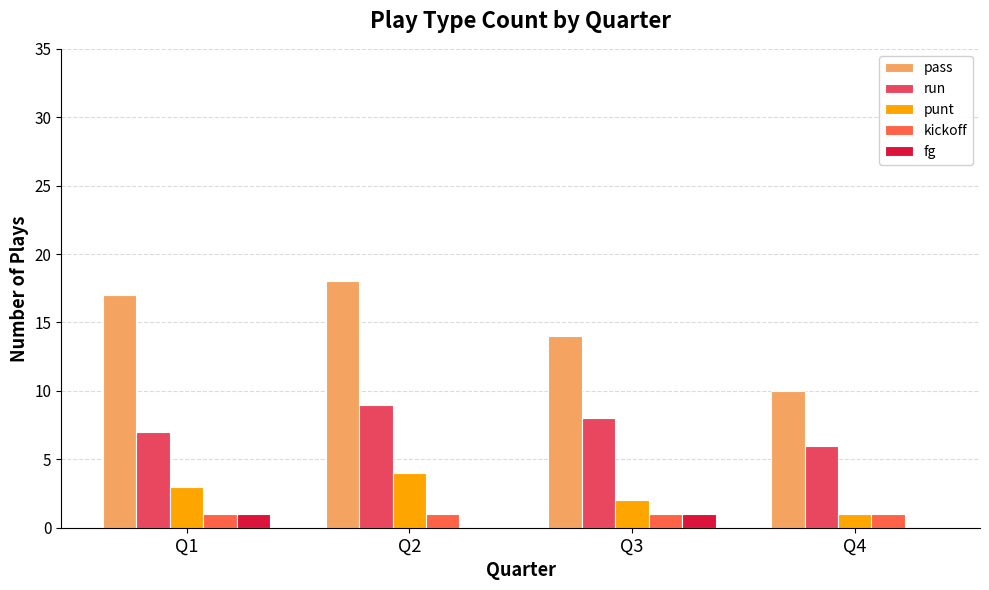

What is the spread (max minus min) of values at Q3?

13